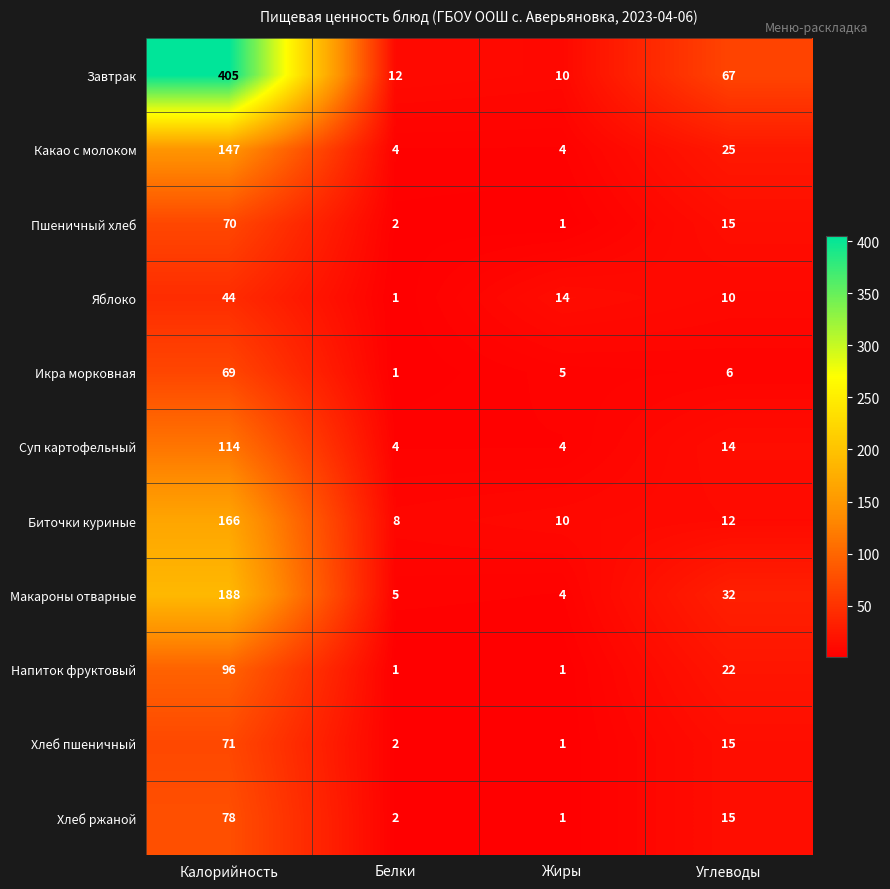

What is the sum of all Биточки куриные values?

196